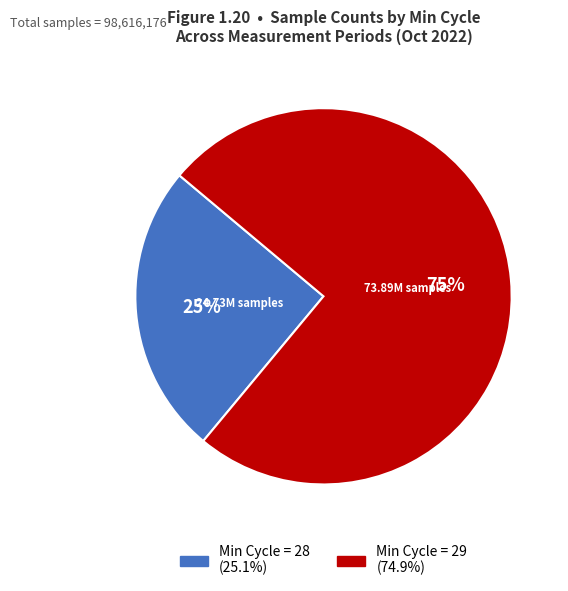

To the nearest percent, what is the difference between the largest and smallest slice percentages?

50%